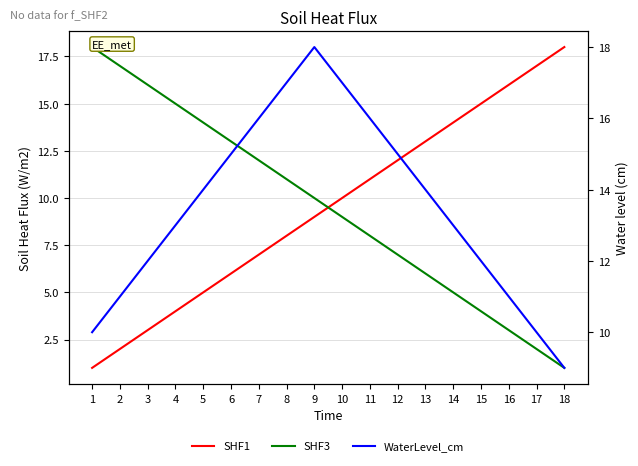

True or false: SHF3 and WaterLevel_cm cross at least once.

False